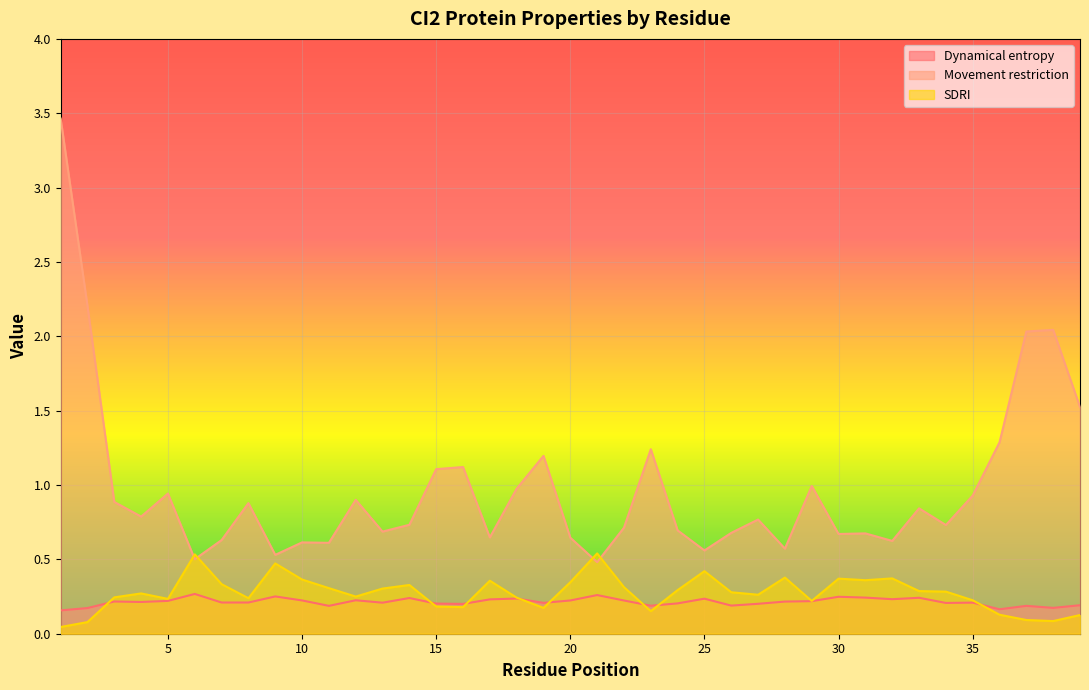

What is the spread (max minus min) of values at 7?

0.4